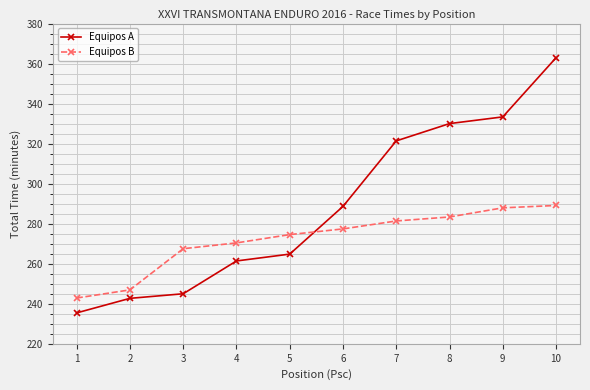

The value of Equipos A at 2 is 242.7. True or false?

True